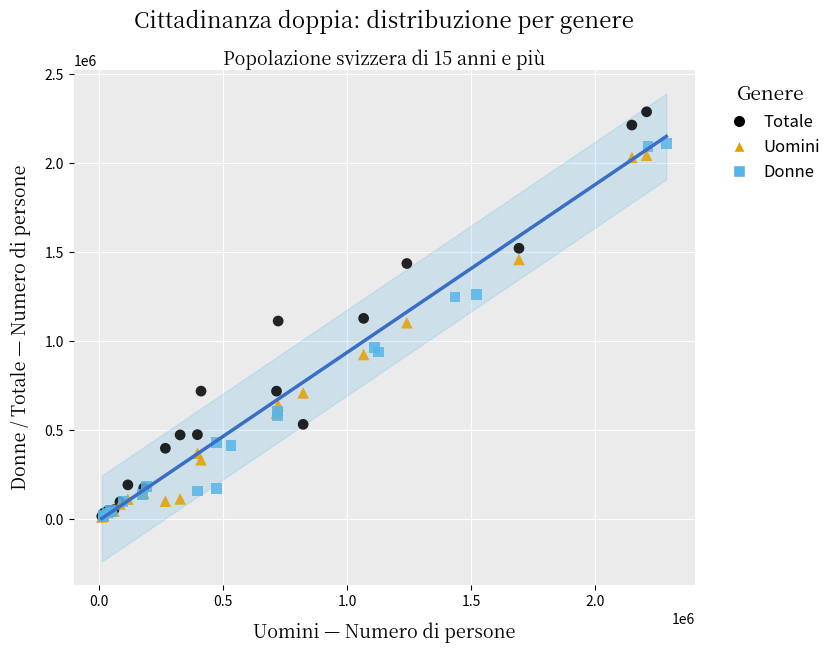

Which series has the widest spread of Y values?

Totale